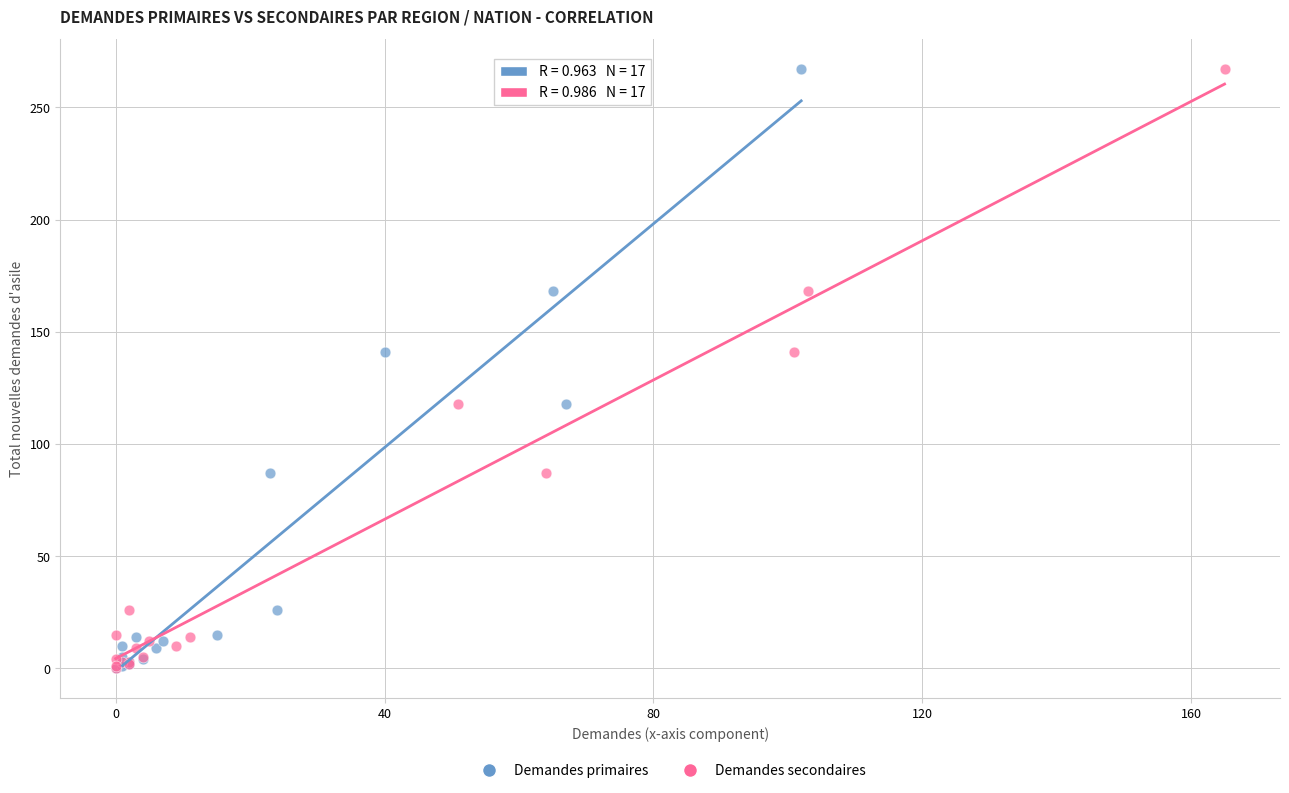

What are all the series names shown in the legend?

Demandes primaires, Demandes secondaires